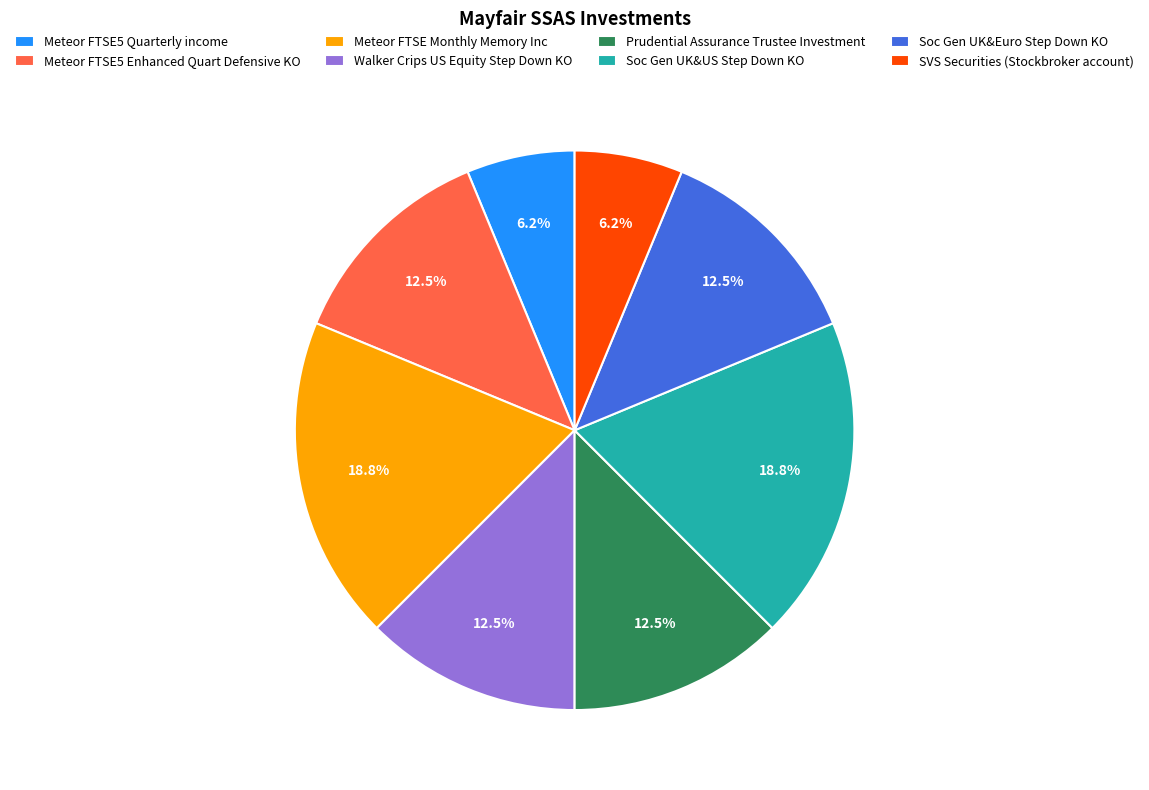

What percentage is NOT represented by Walker Crips US Equity Step Down KO?

87.5%